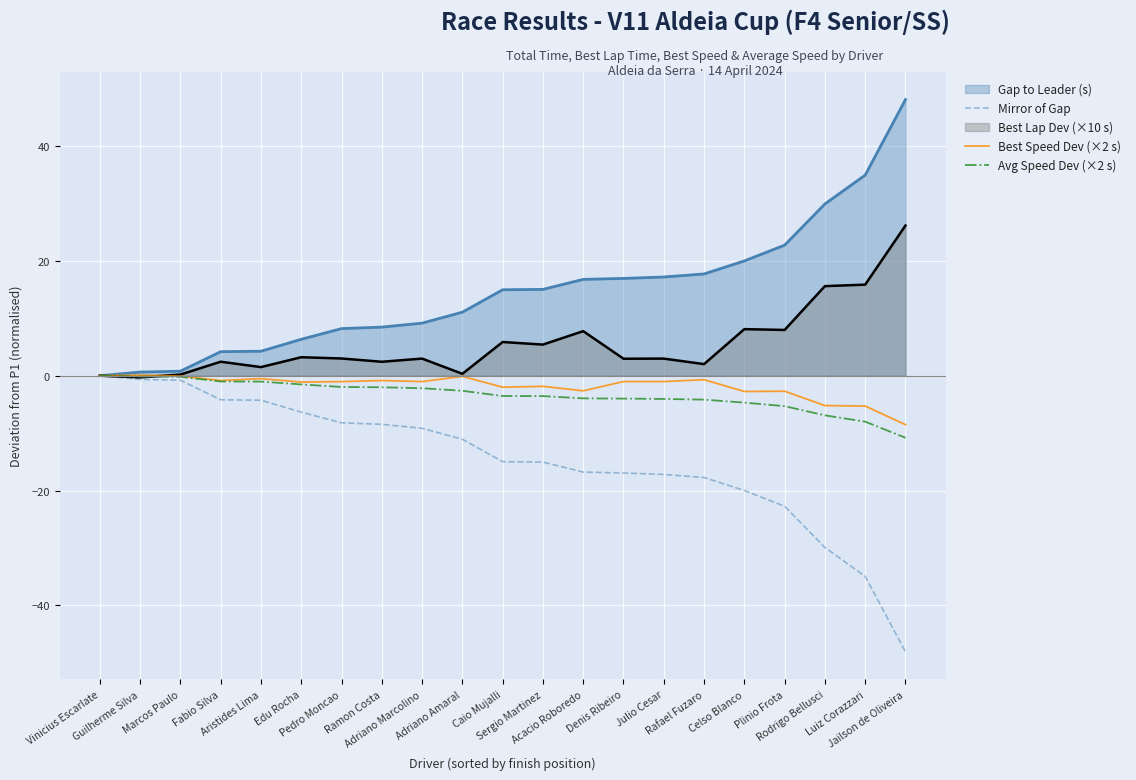

True or false: Avg Speed Dev (×2 s) and Best Lap Dev (×10 s) cross at least once.

True